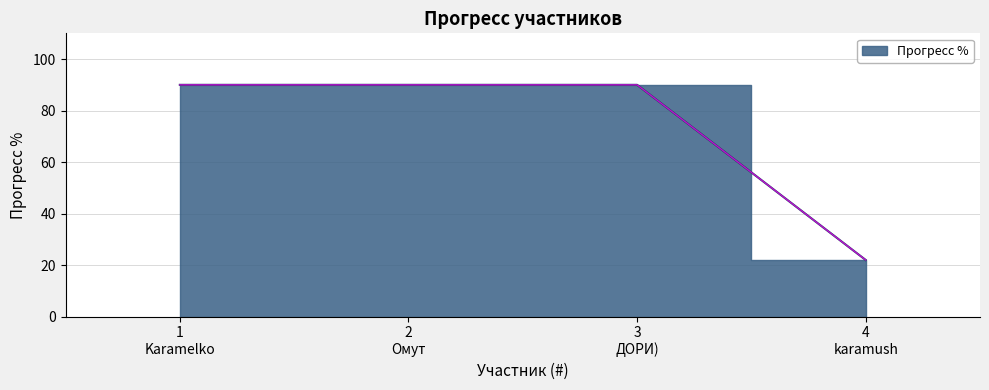

What is the value of the 4th point from the left?

22